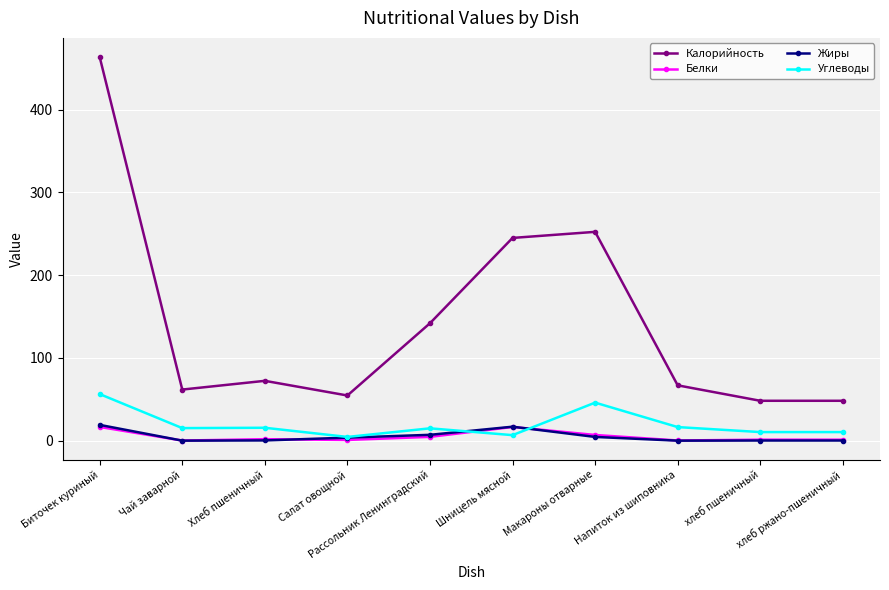

What is the value of the Калорийность point at the 1st from the left?

463.4